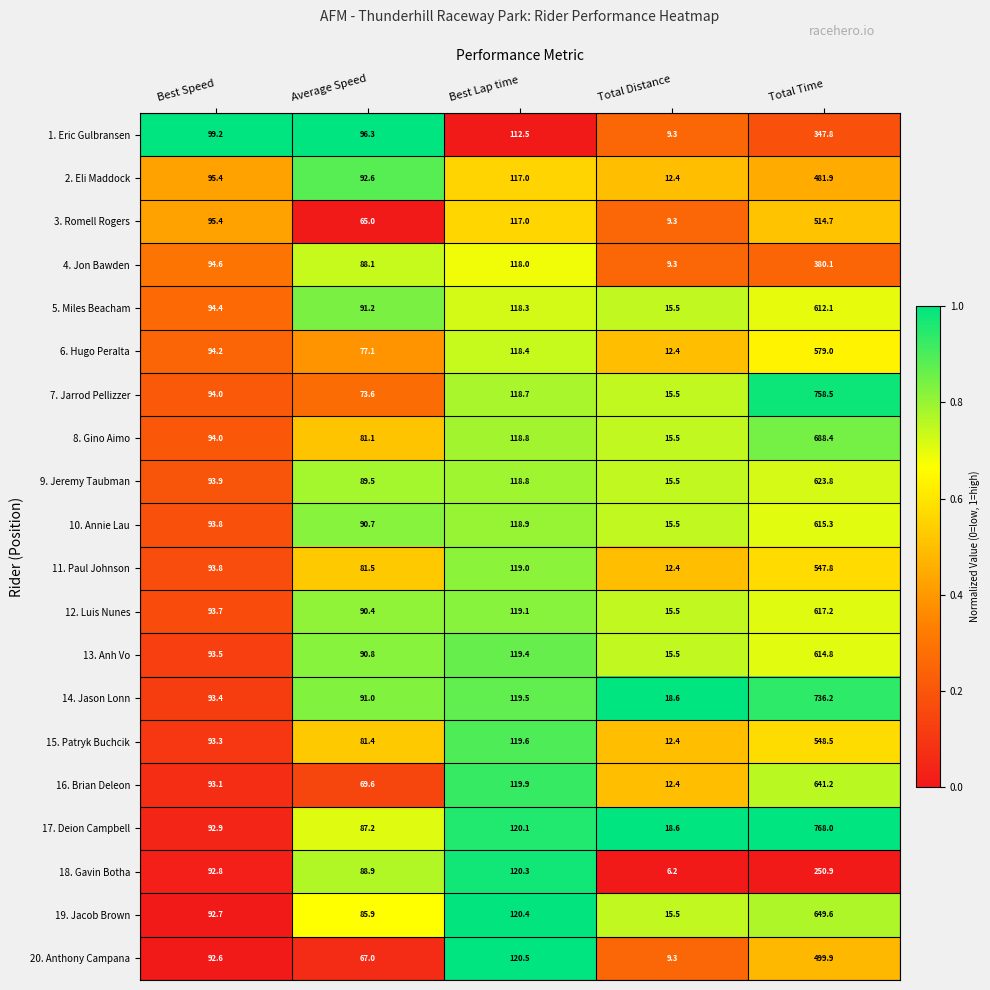

What is the sum of all 14. Jason Lonn values?

1058.7